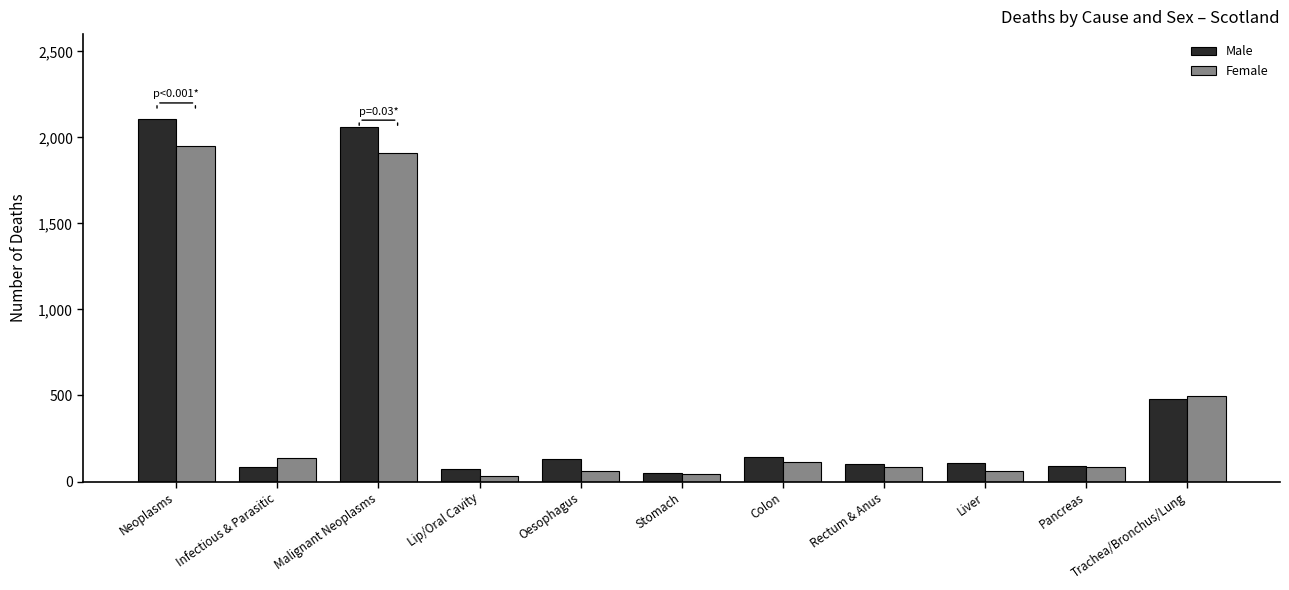

Count the number of data series in this chart.

2